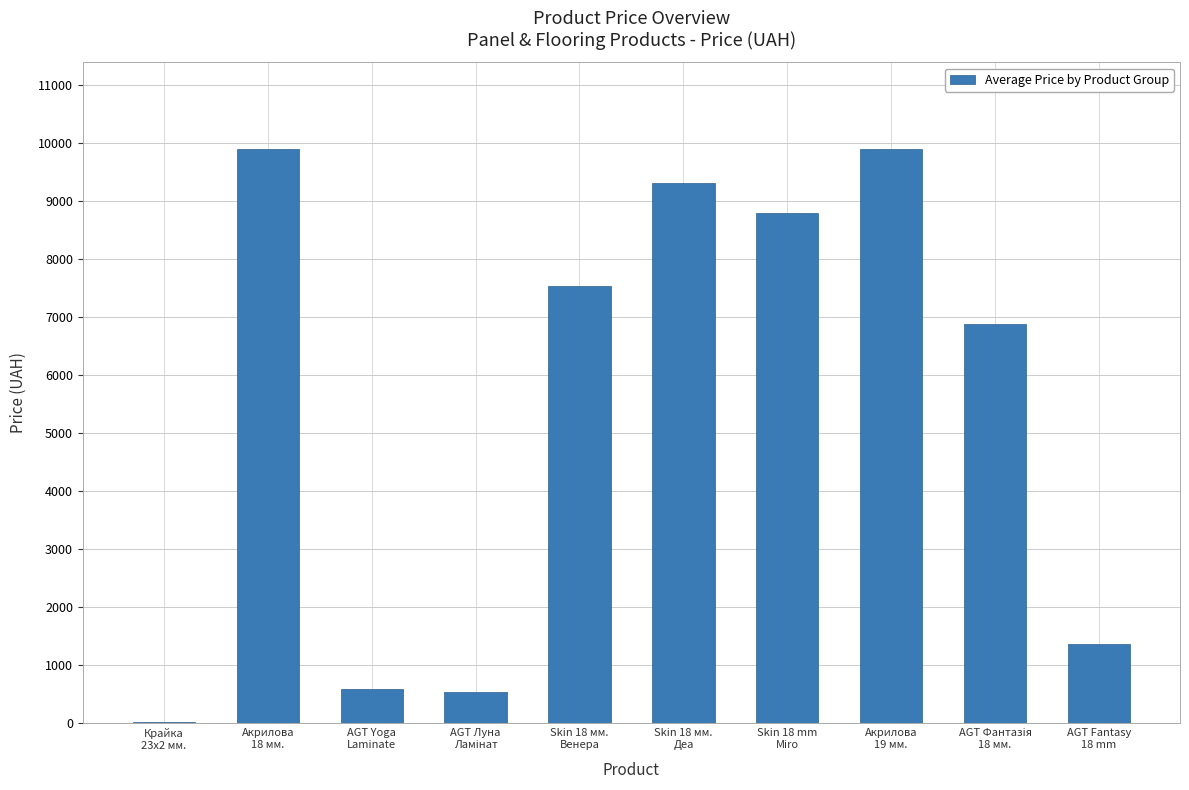

Does the chart contain stacked bars?

No